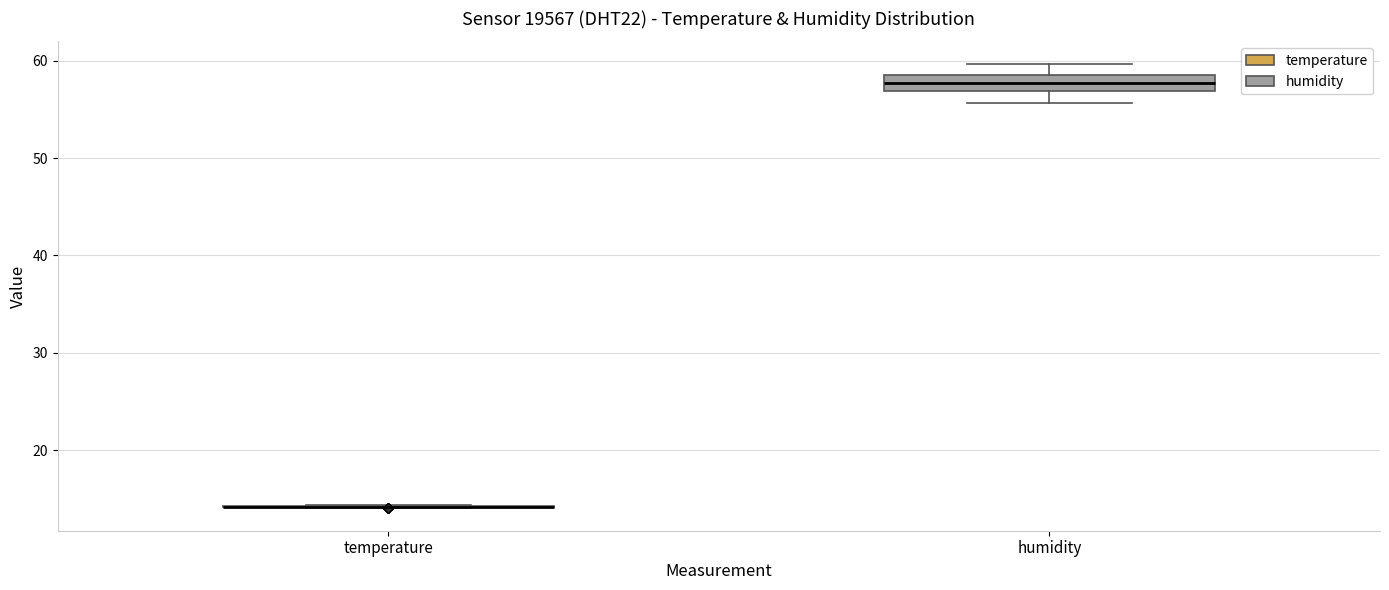

Which box is the tallest, from its lower edge to its upper edge?

humidity